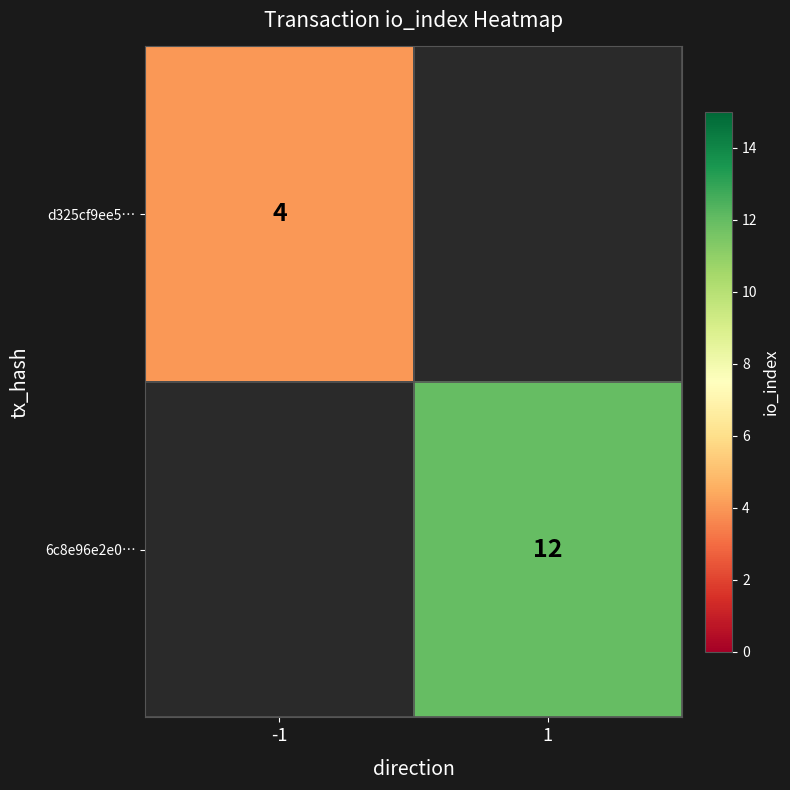

Is it true that 6c8e96e2e0… equals 20 at 1?

False